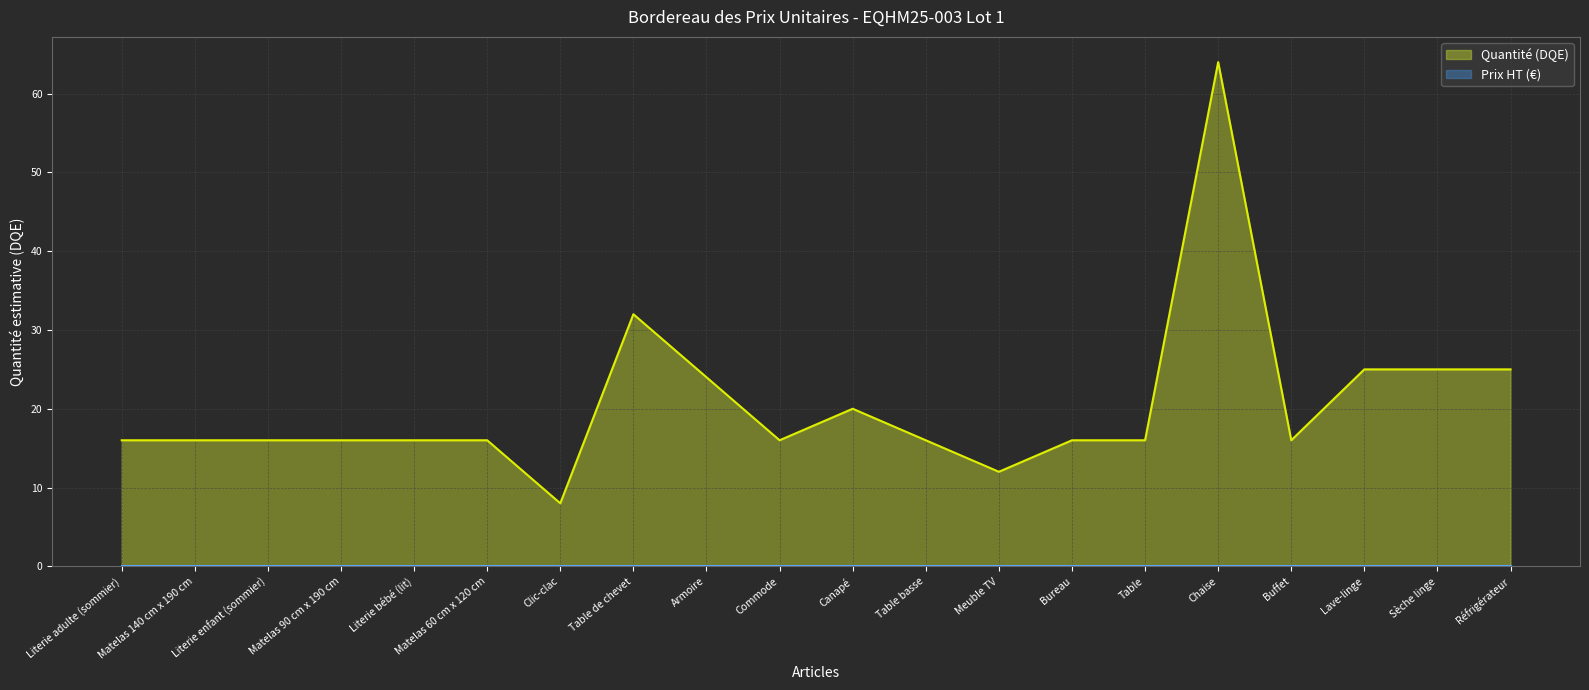

What is the sum of all values?

411